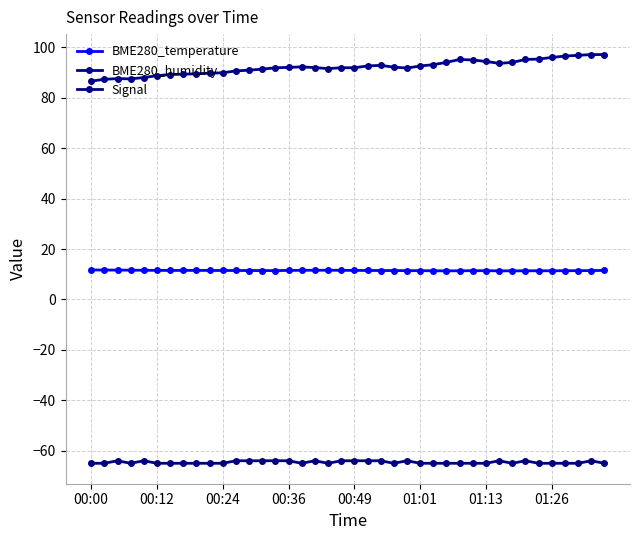

True or false: Signal and BME280_humidity cross at least once.

False